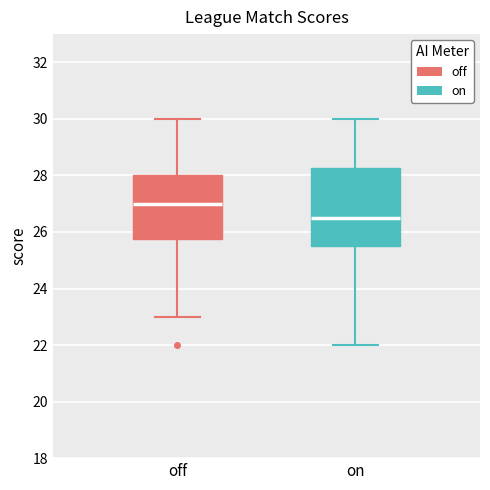

Which box's median line is the lowest?

on